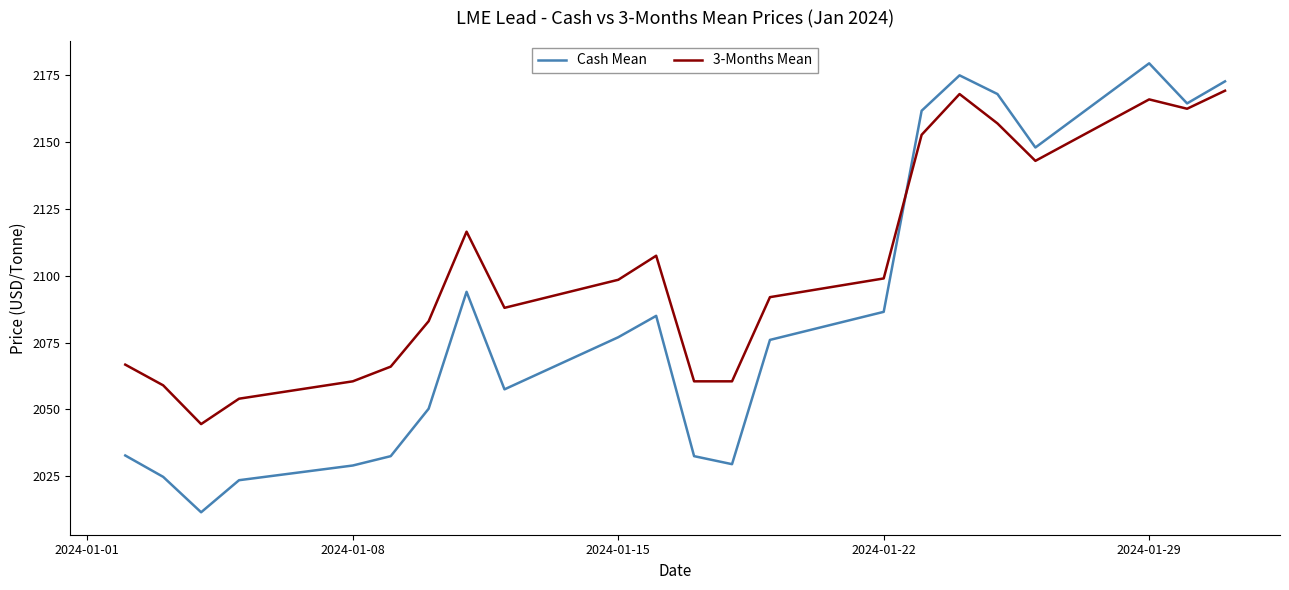

Rank the series by their average value, from lowest to highest.

Cash Mean, 3-Months Mean